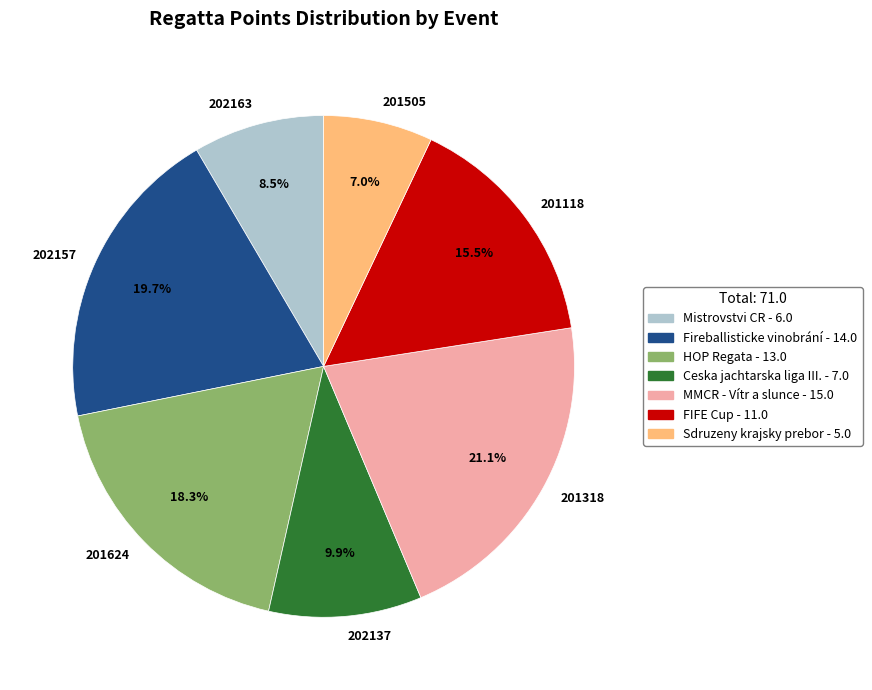

Is 201118 the majority of the pie?

No